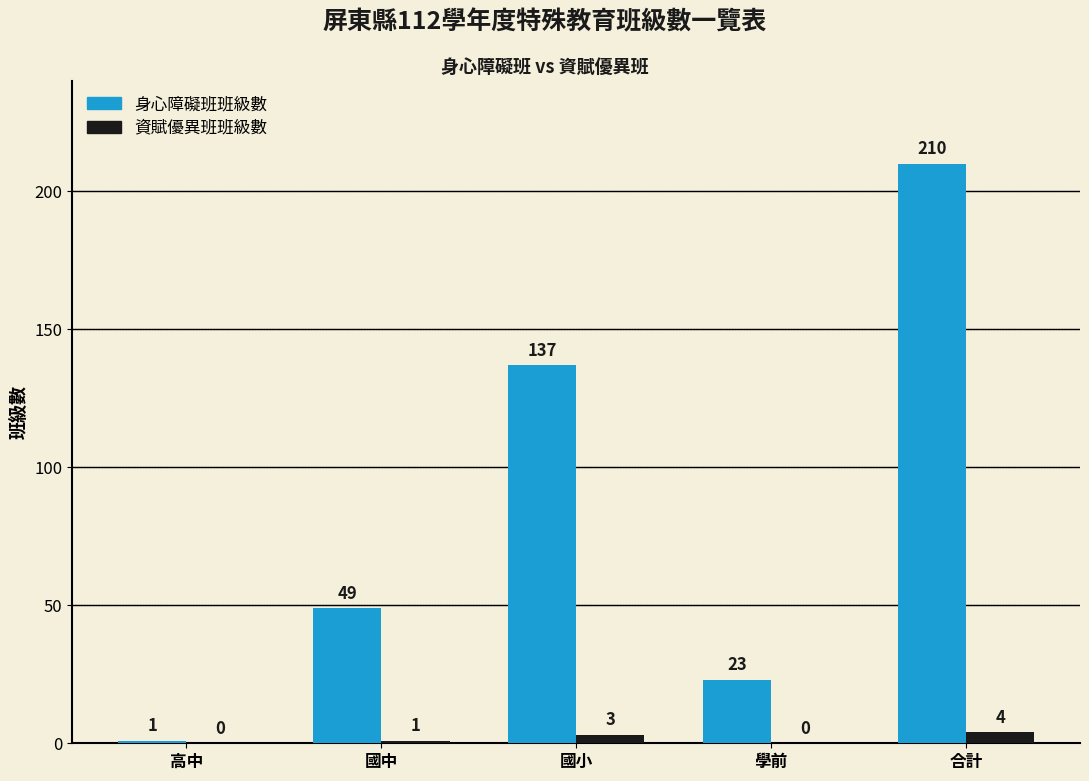

The 資賦優異班班級數 series shows 4 at 合計. True or false?

True